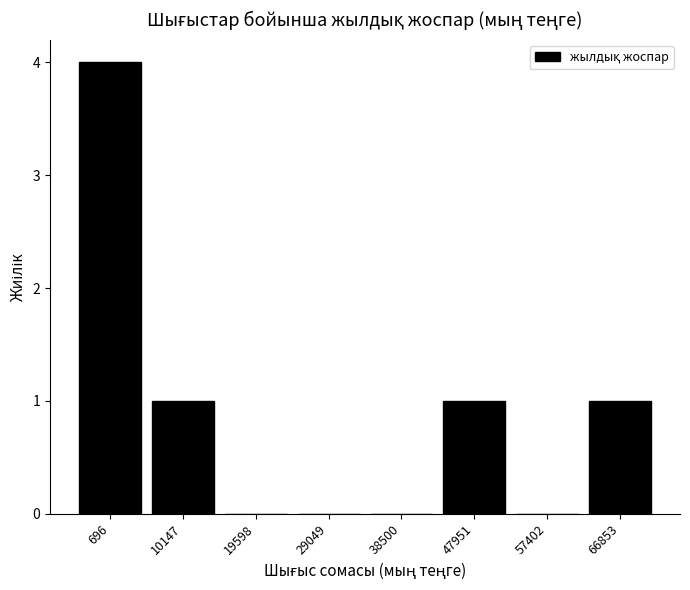

Reading left to right, what are all the values shown in this chart?

696=4	10147=1	19598=0	29049=0	38500=0	47951=1	57402=0	66853=1